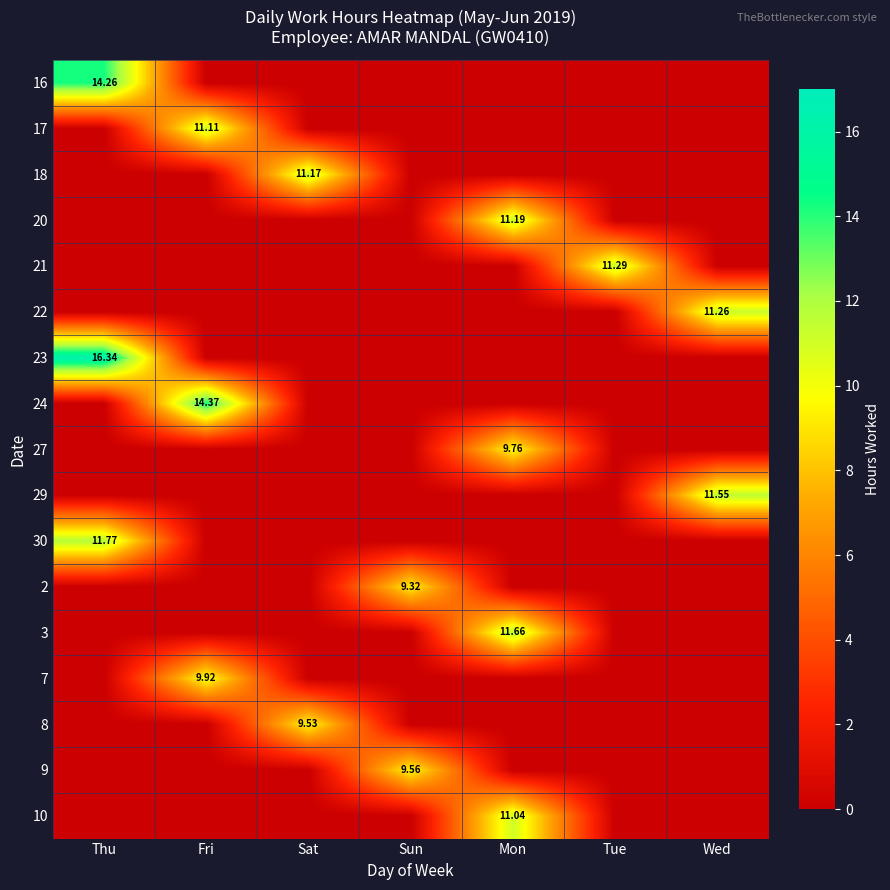

What is the spread (max minus min) of values at Wed?

11.6